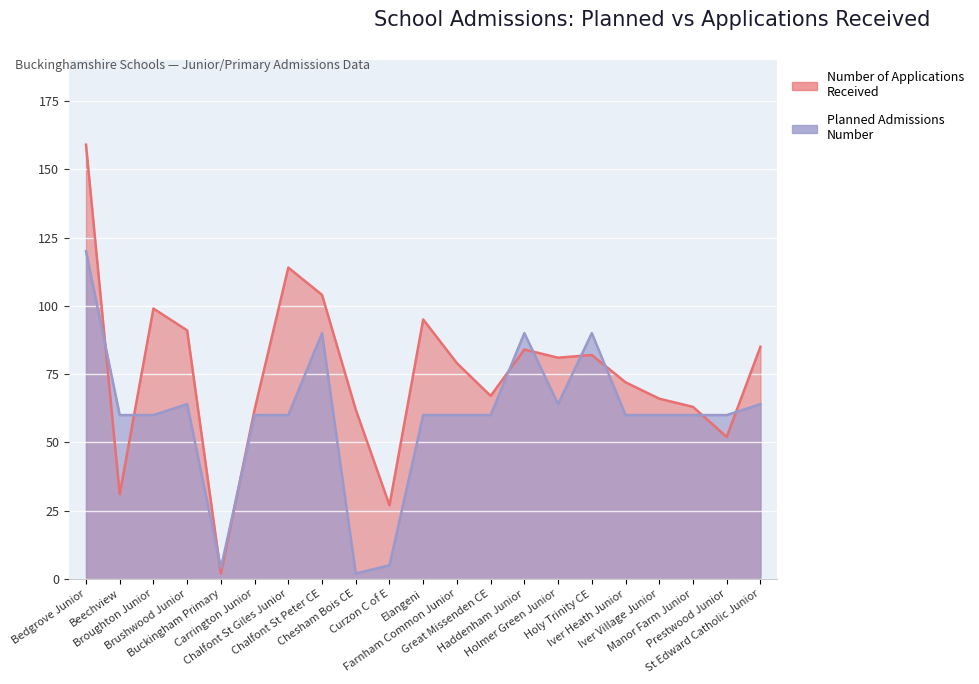

What is the label of the 21st point from the right?

Bedgrove Junior